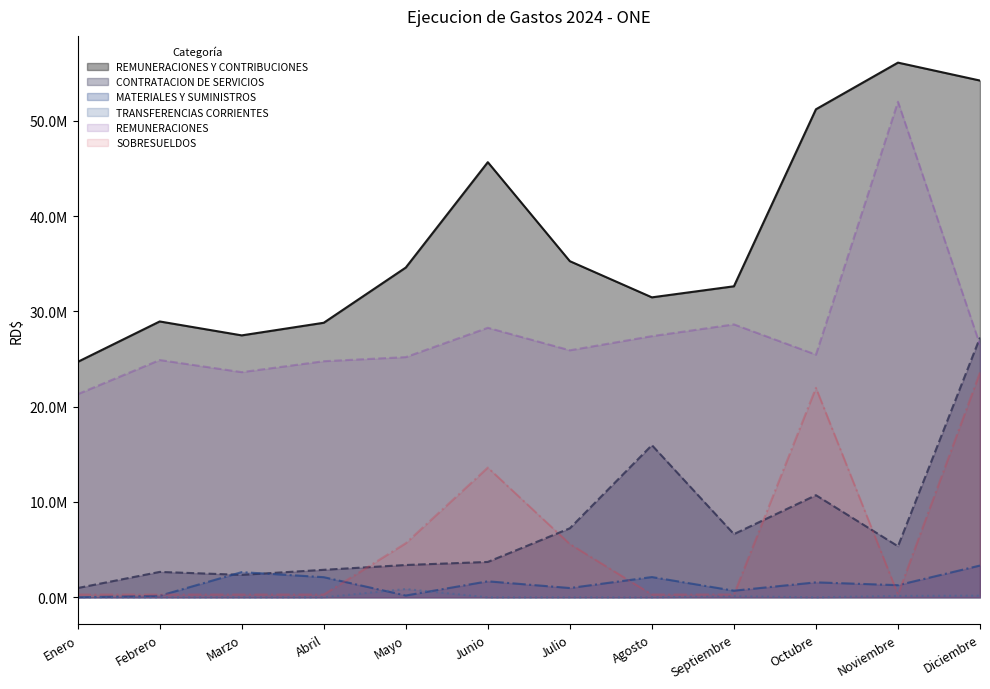

At Noviembre, list the series in order from smallest to largest.

TRANSFERENCIAS CORRIENTES, SOBRESUELDOS, MATERIALES Y SUMINISTROS, CONTRATACION DE SERVICIOS, REMUNERACIONES, REMUNERACIONES Y CONTRIBUCIONES